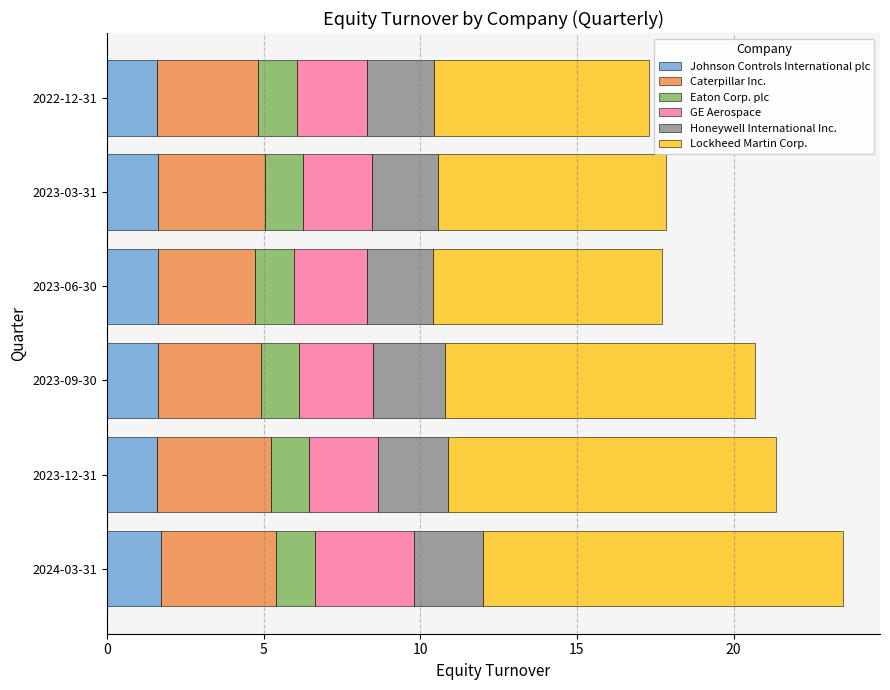

What is the lowest value of the Johnson Controls International plc series?

1.6